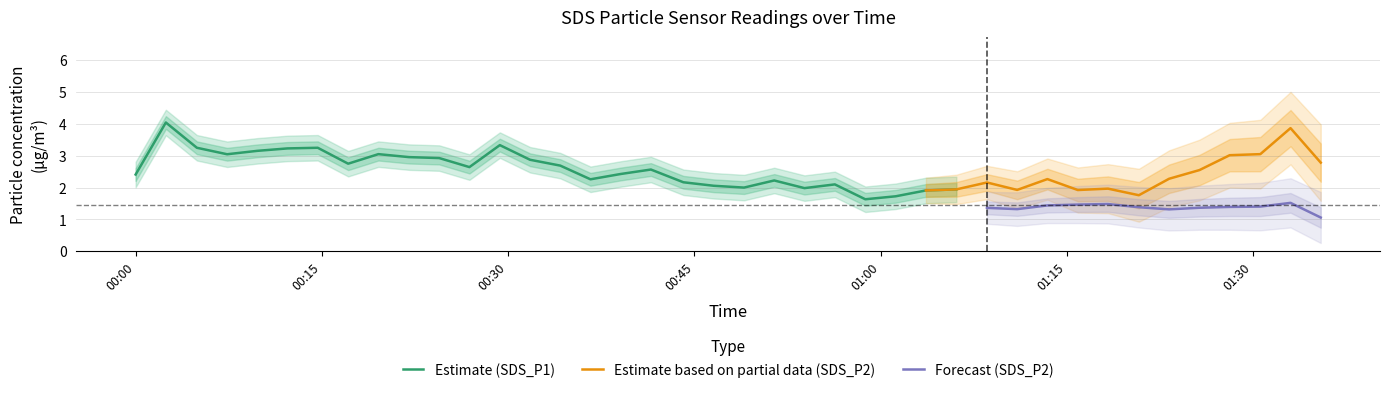

True or false: SDS_P1 and SDS_P2 intersect in this chart.

False